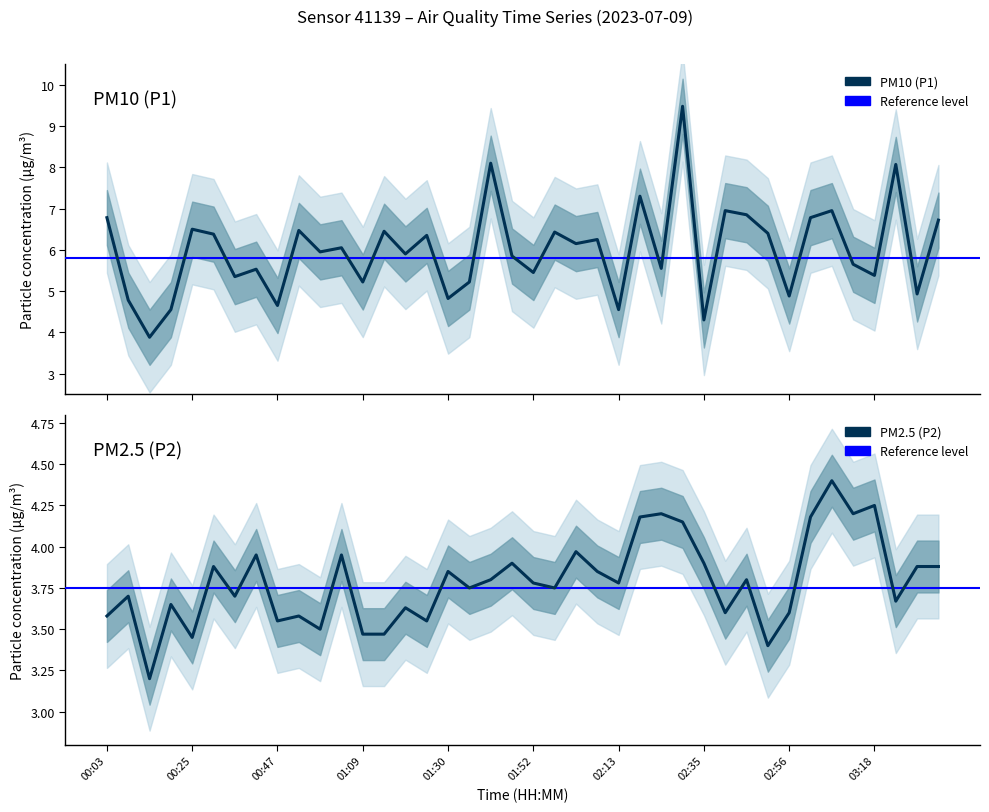

True or false: P2 has more than 0 points higher than both neighbors.

True